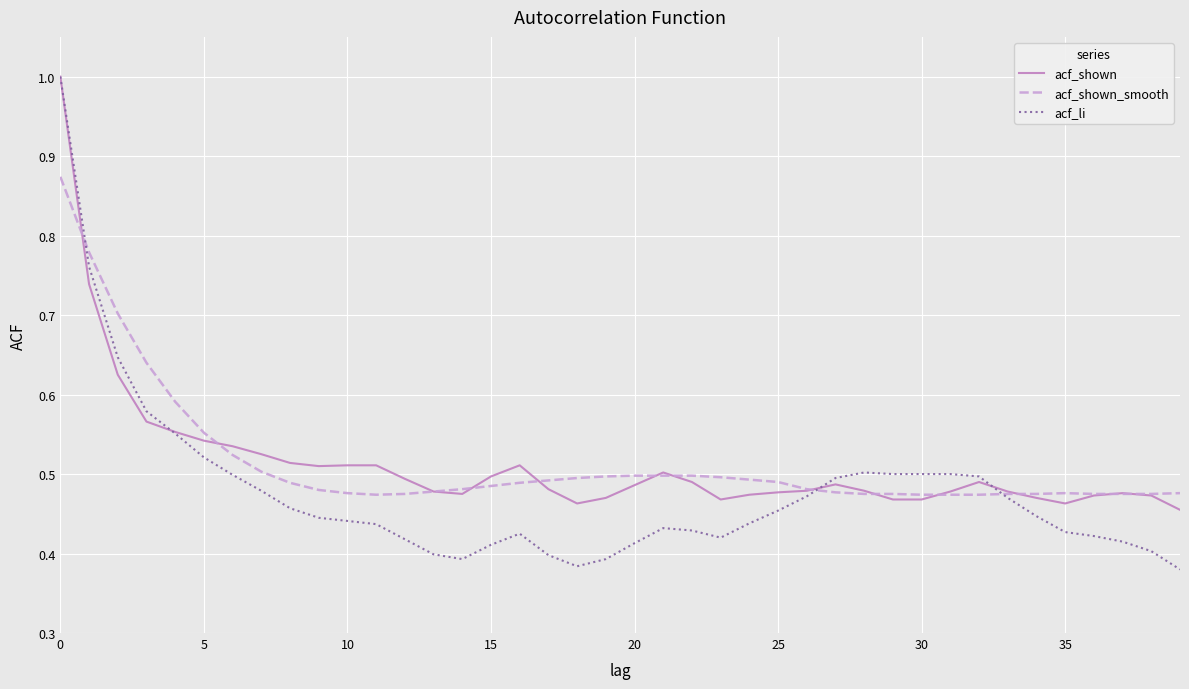

What is the maximum value shown in the chart?

1.0